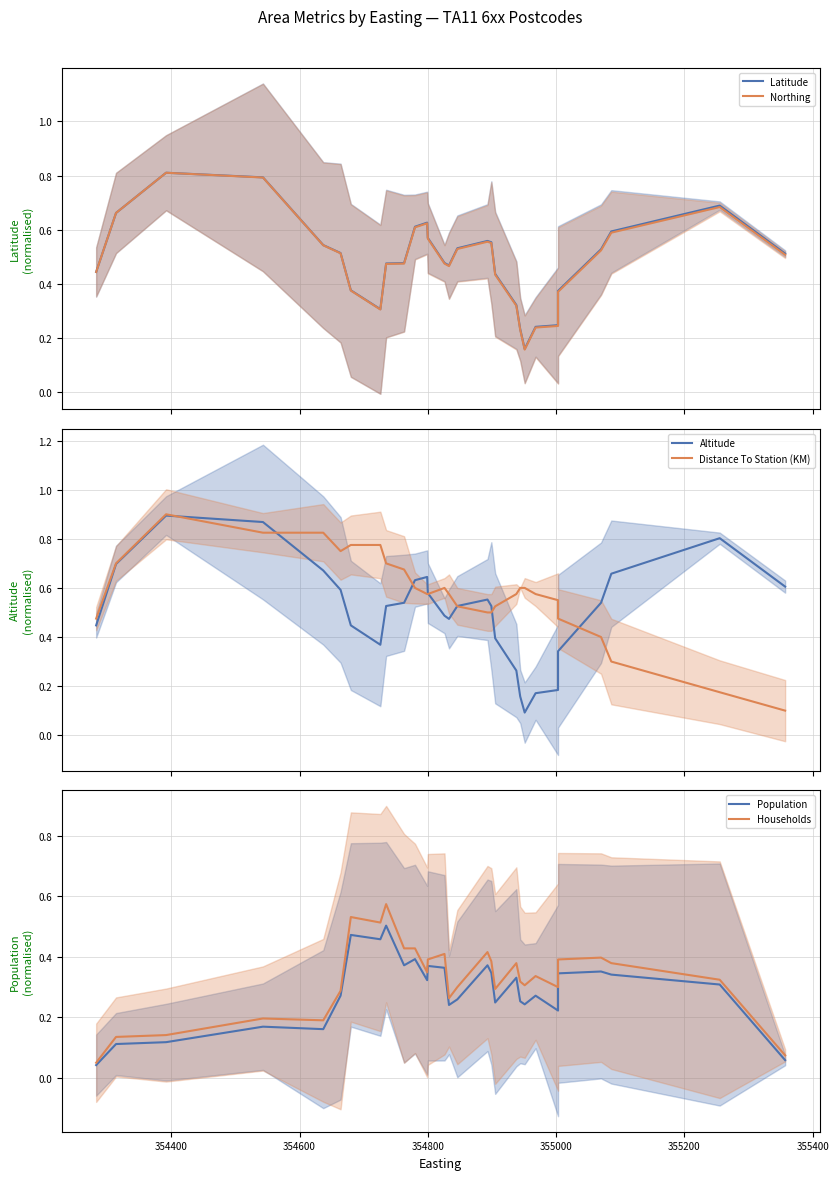

How many intersections are there between Population and Altitude?

4